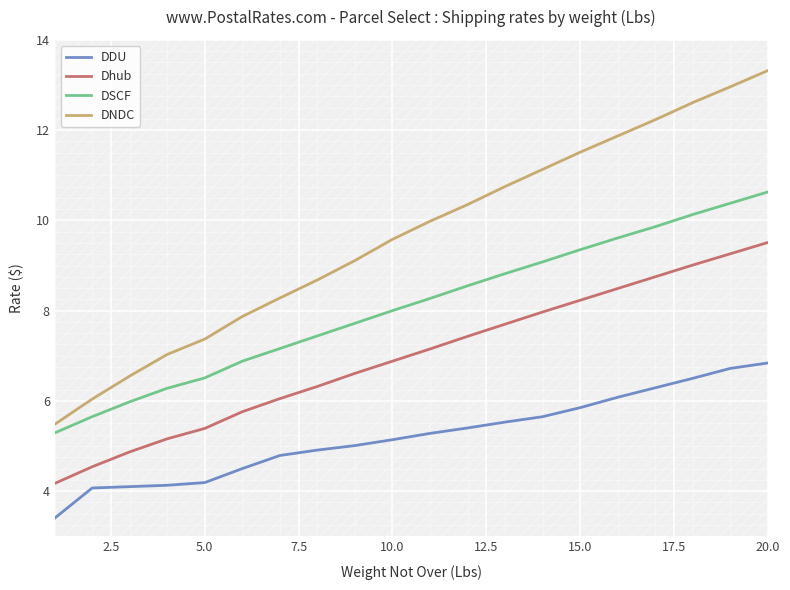

True or false: DSCF and Dhub intersect in this chart.

False